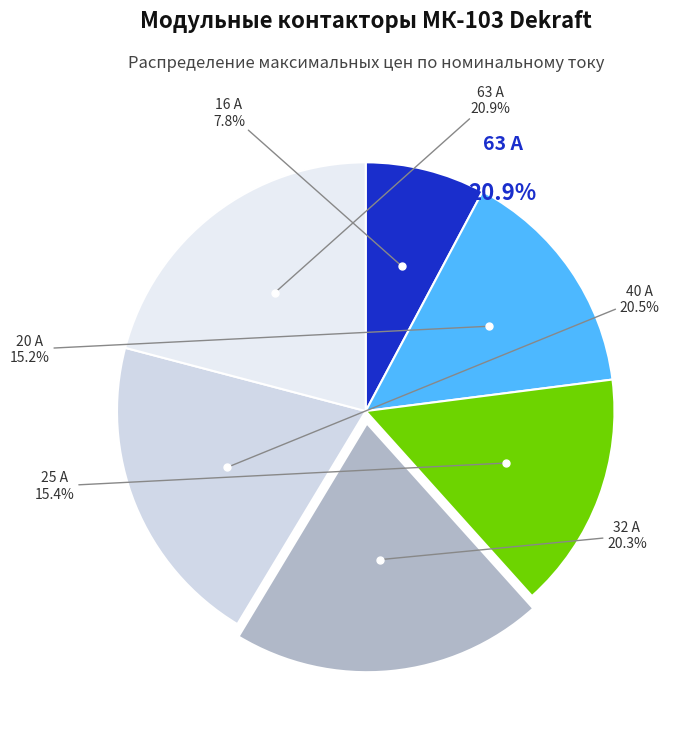

To the nearest percent, what is the difference between the 40 А and 20 А slice percentages?

5%